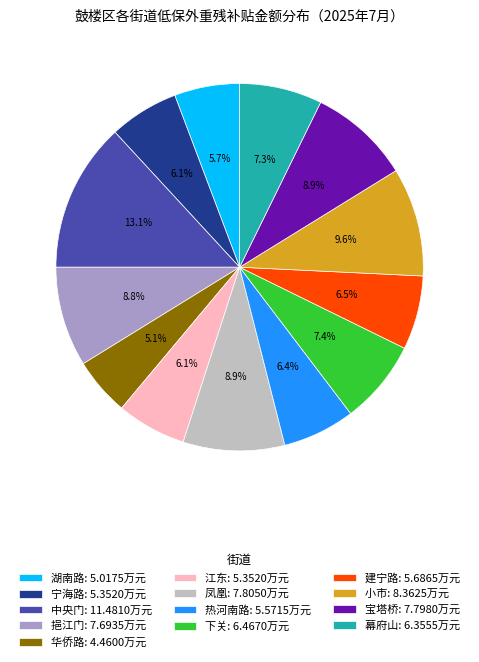

Count the number of slices in the pie.

13